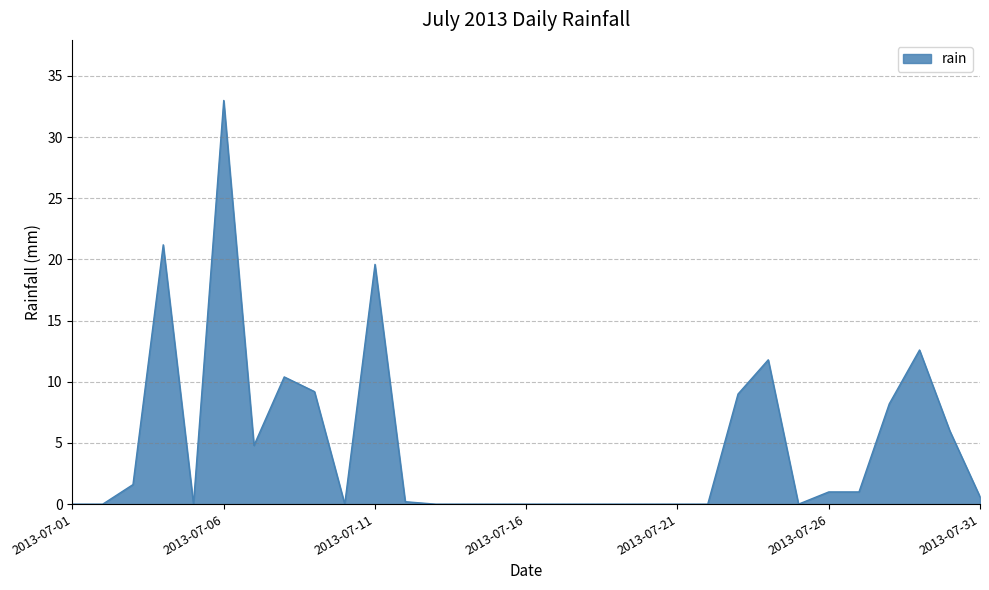

Does the chart have visible grid lines?

Yes